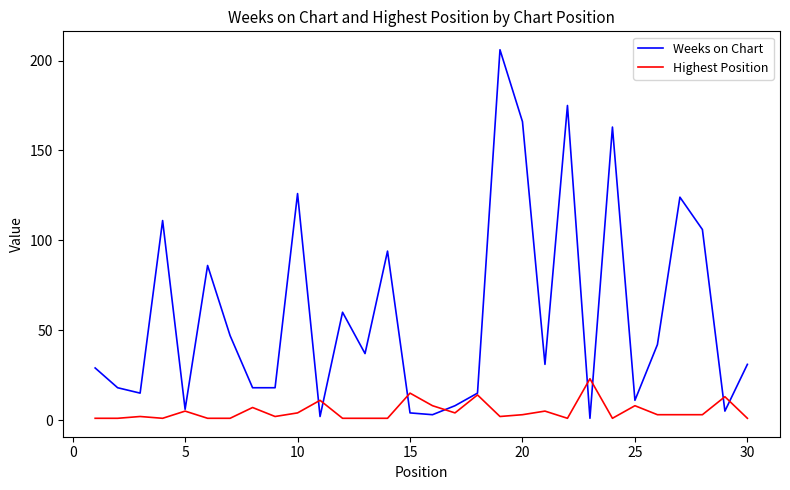

Which series has the largest total across all categories?

Weeks on Chart